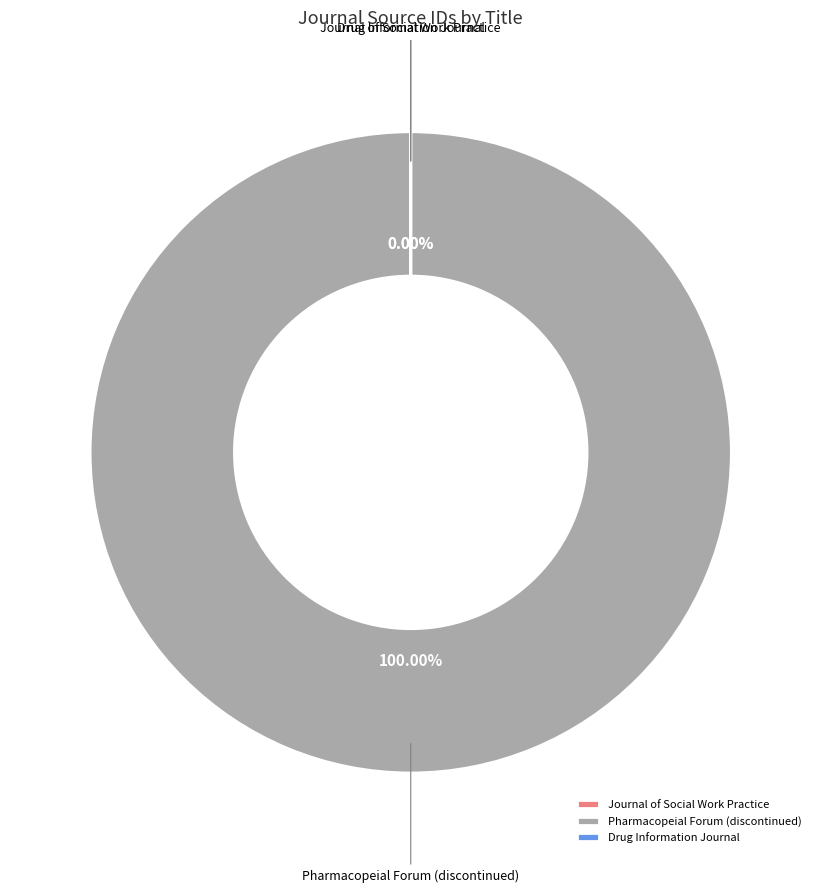

How many segments does this pie chart have?

3